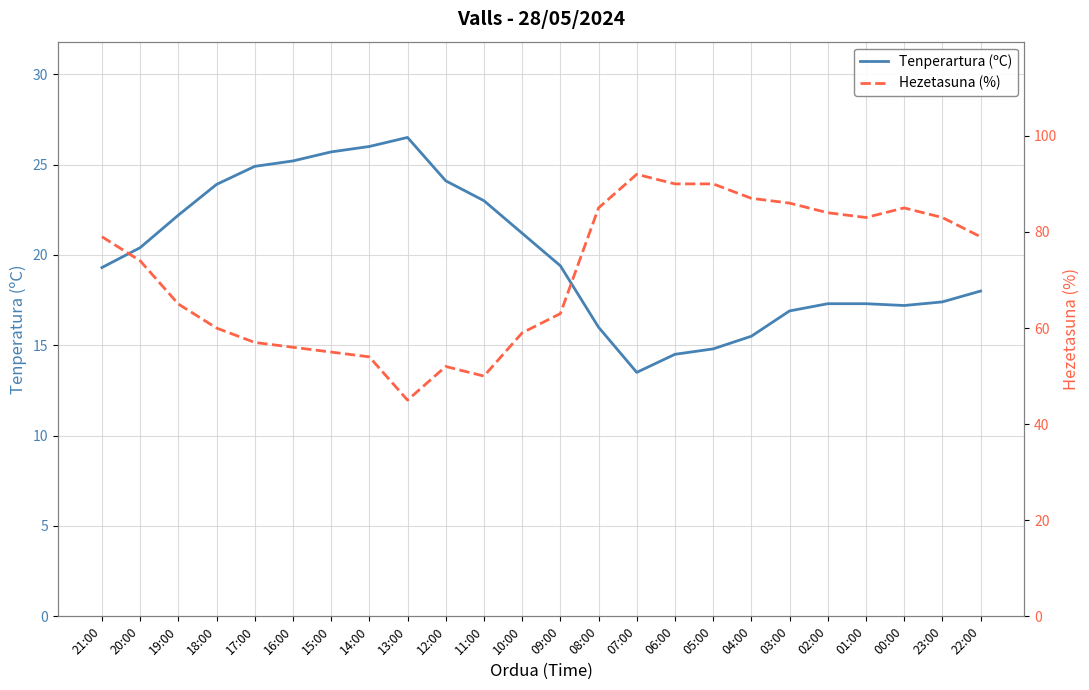

Count the number of categories in the chart.

24